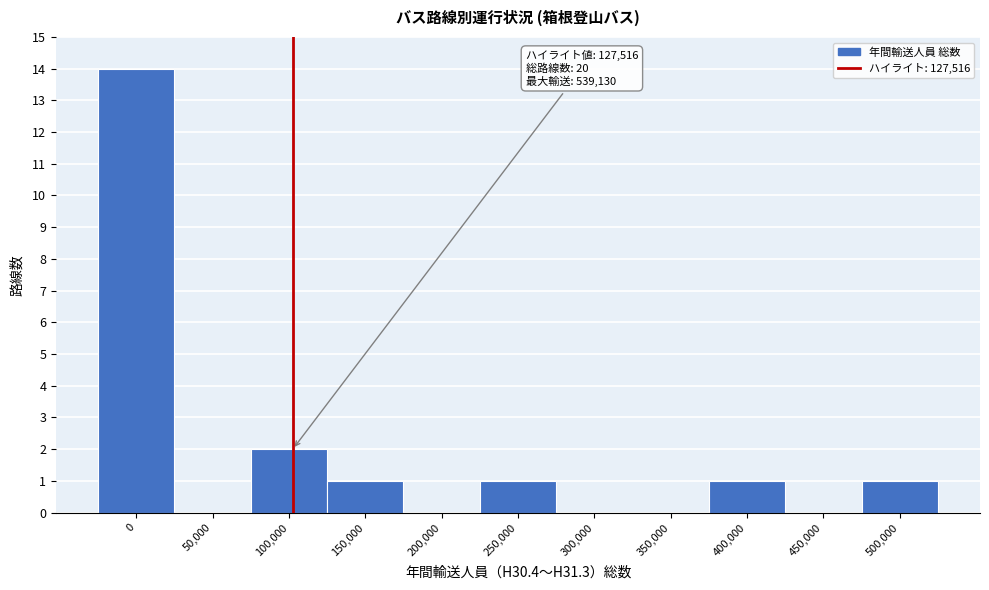

Reading right to left, extract all data points from this chart.

500,000=1	450,000=0	400,000=1	350,000=0	300,000=0	250,000=1	200,000=0	150,000=1	100,000=2	50,000=0	0=14